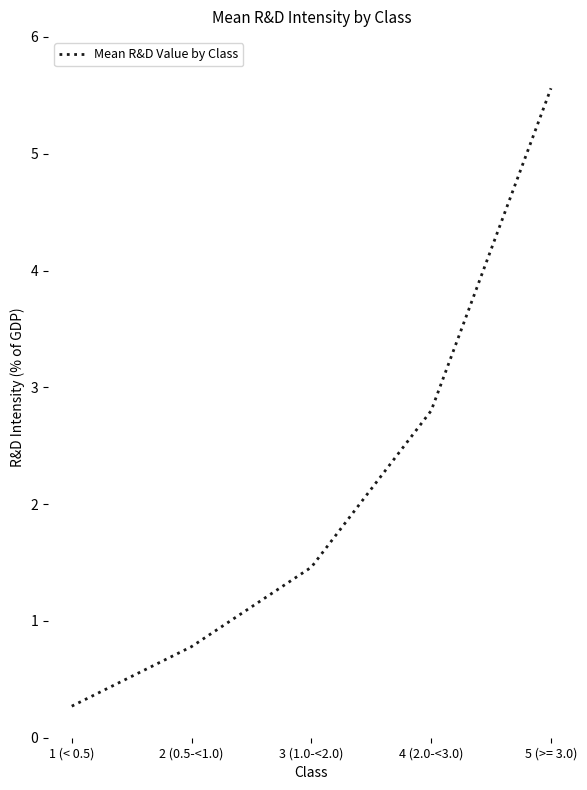

Reading left to right, list all the values displayed in this chart.

1 (< 0.5)=0.3	2 (0.5-<1.0)=0.8	3 (1.0-<2.0)=1.5	4 (2.0-<3.0)=2.8	5 (>= 3.0)=5.6